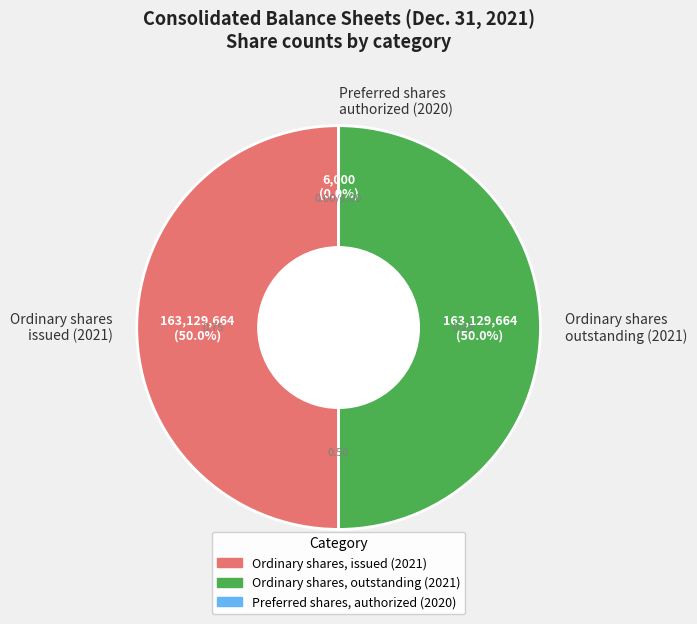

Do Ordinary shares outstanding (2021) and Ordinary shares issued (2021) together represent more than half of the pie?

Yes